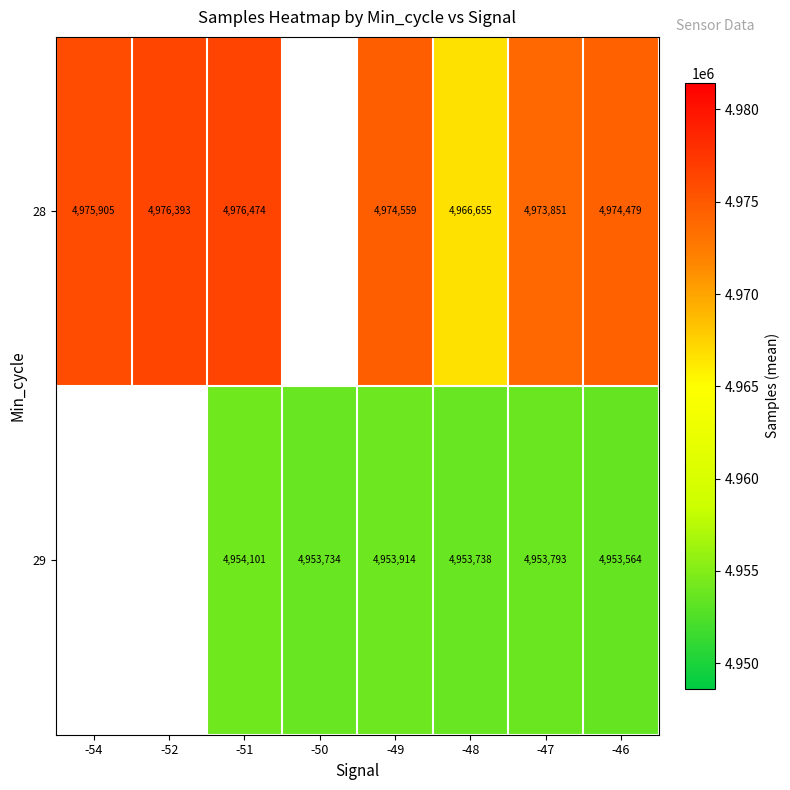

What is the sum of the 28 values at -46 and -49?

9949038.0